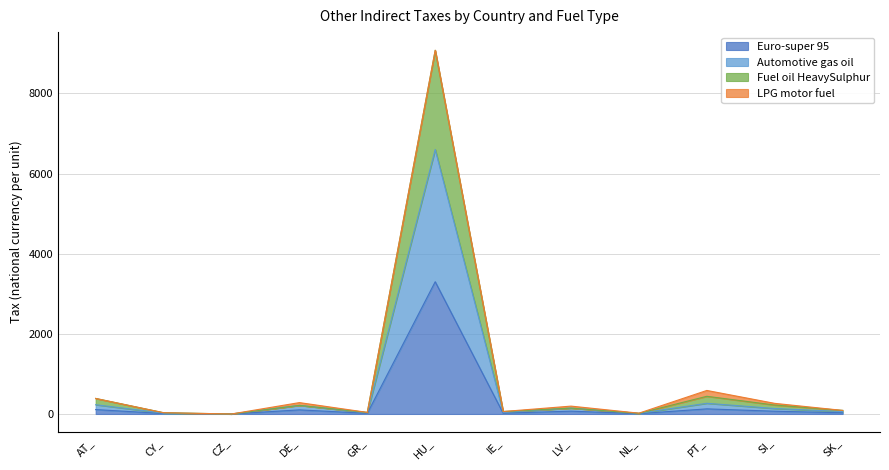

Does the chart display data point markers on the line(s)?

No